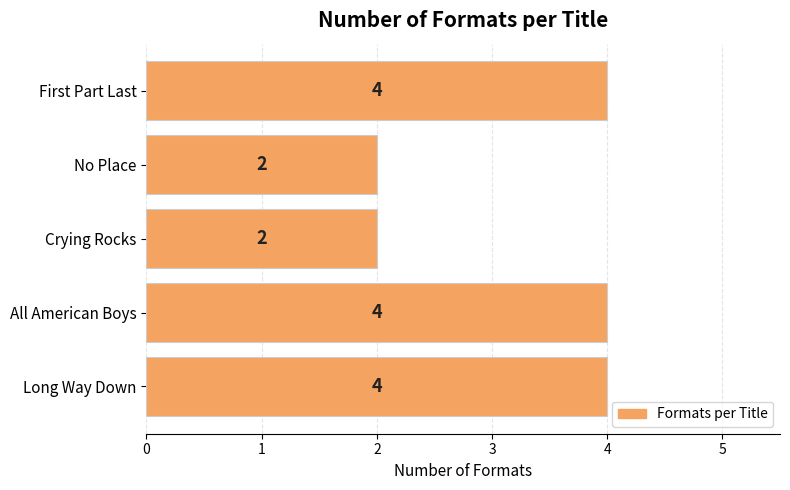

Approximately how many times larger is the value at No Place compared to Crying Rocks?

1.0